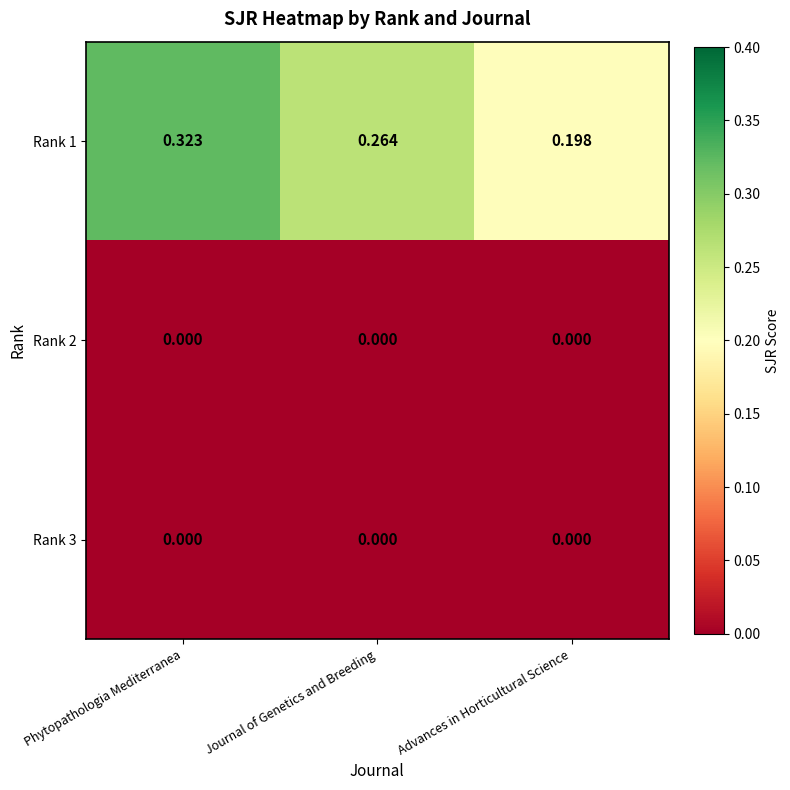

At which category is the sum across all series the highest?

Phytopathologia Mediterranea